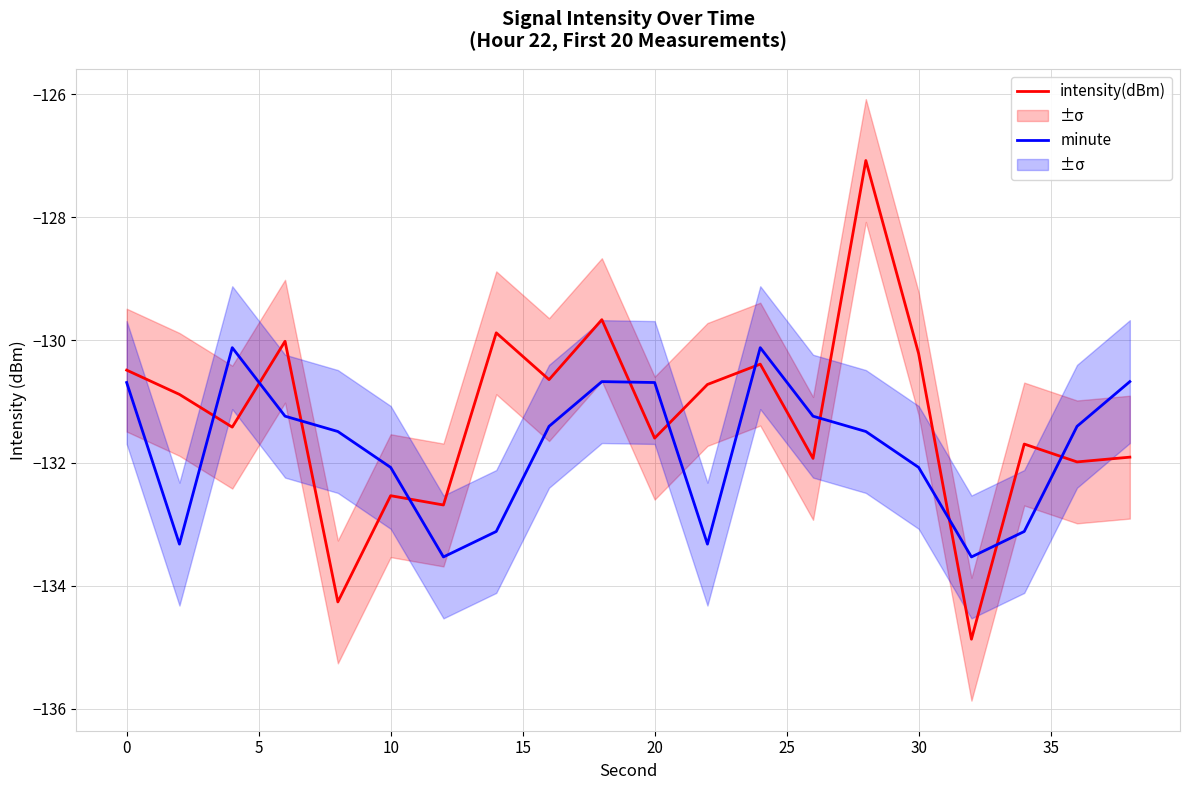

True or false: minute and intensity(dBm) intersect in this chart.

True